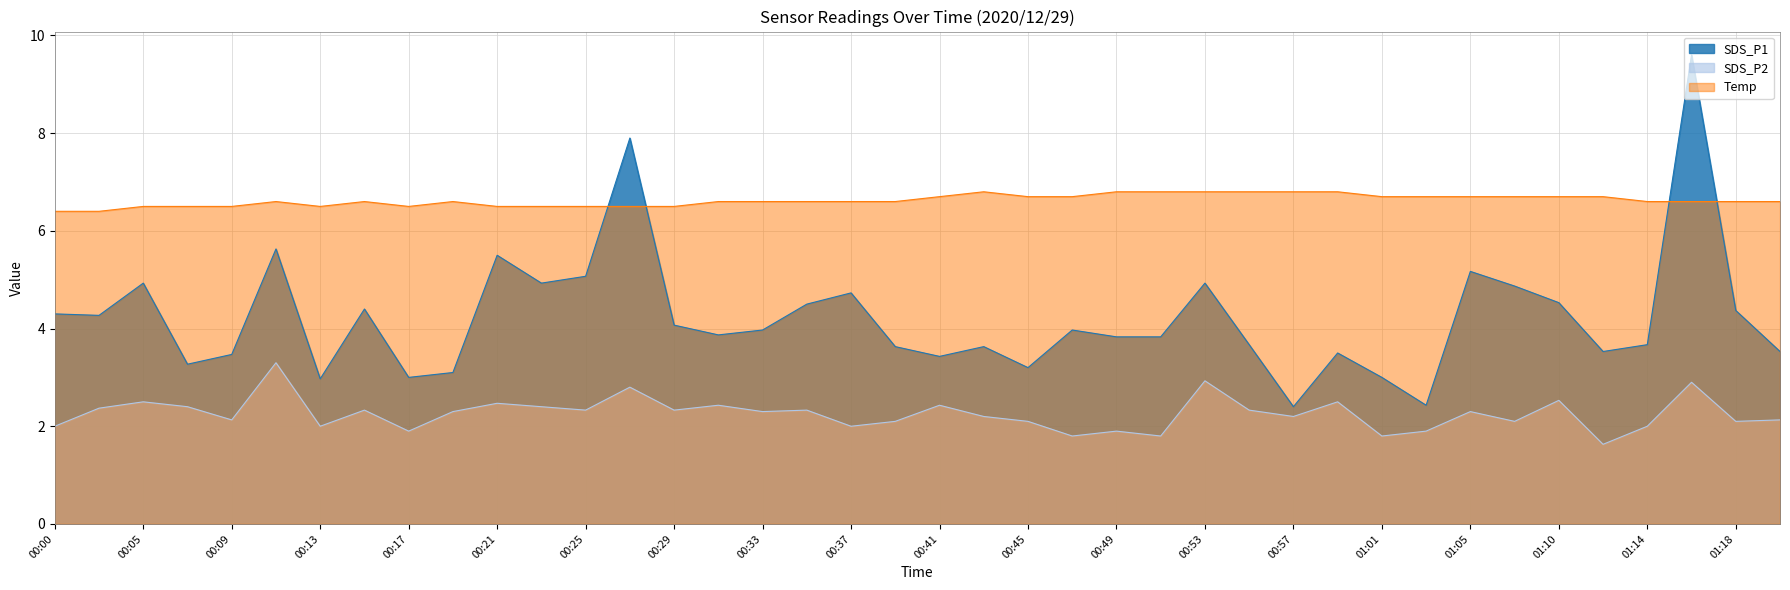

Count the number of data series in this chart.

3